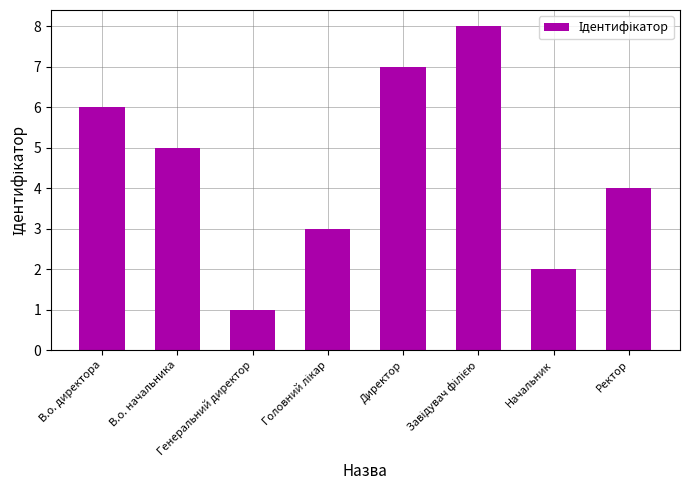

What is the sum of all values?

36